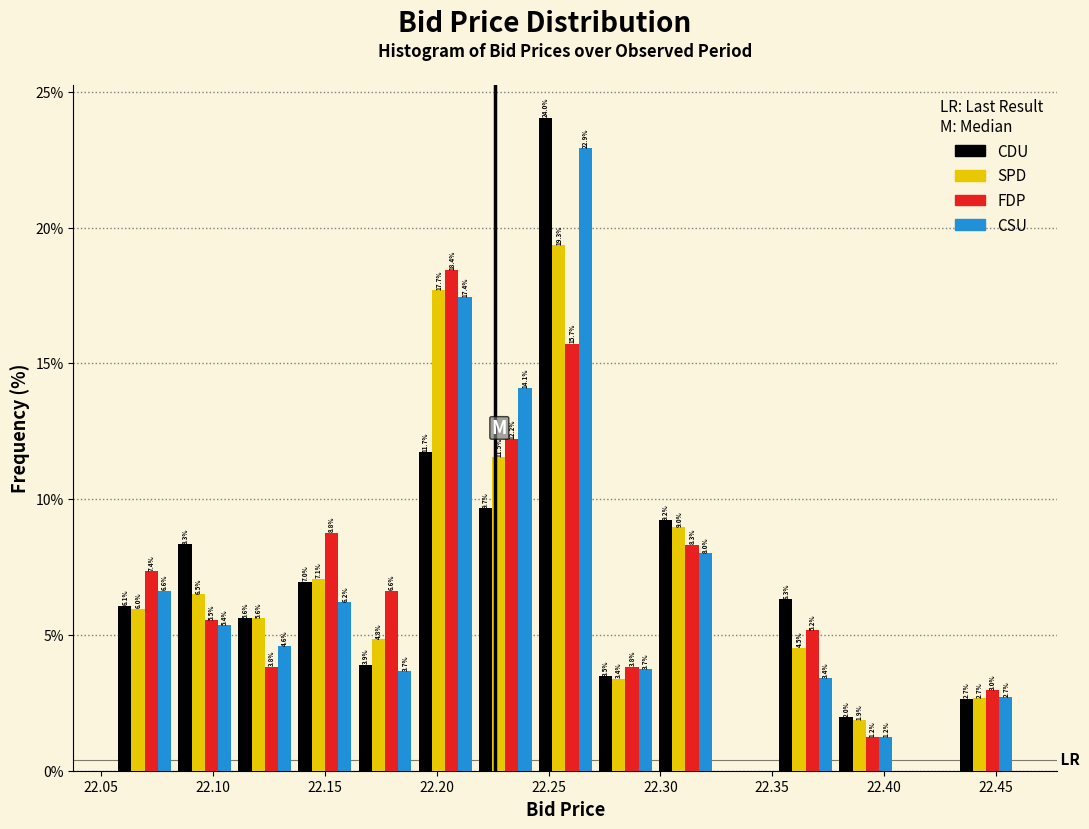

In the FDP series, which range on the x-axis has the tallest bar?

22.190 to 22.215